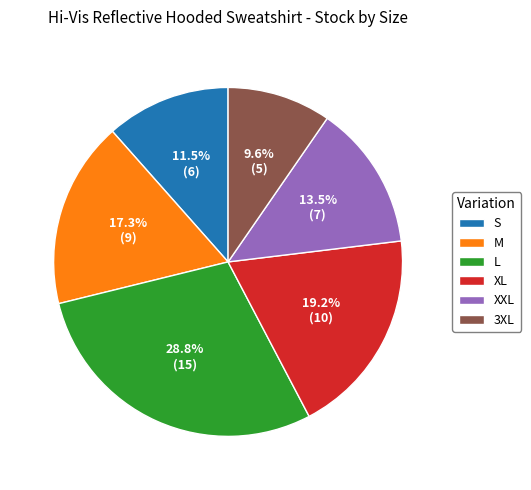

To the nearest percent, what percentage of the pie is M?

17%